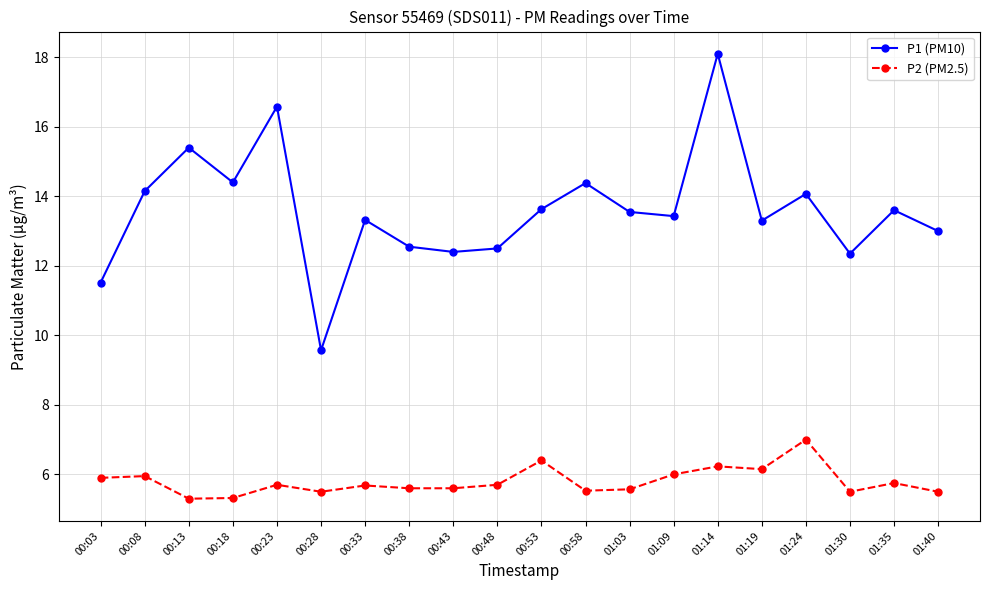

Between 00:53 and 01:40, which series saw the biggest shift?

P2 (PM2.5)